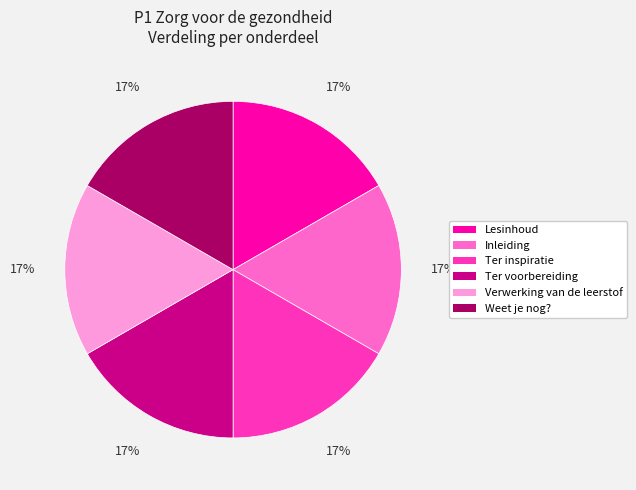

Approximately how many times larger is the value at Weet je nog? compared to Ter voorbereiding?

1.0